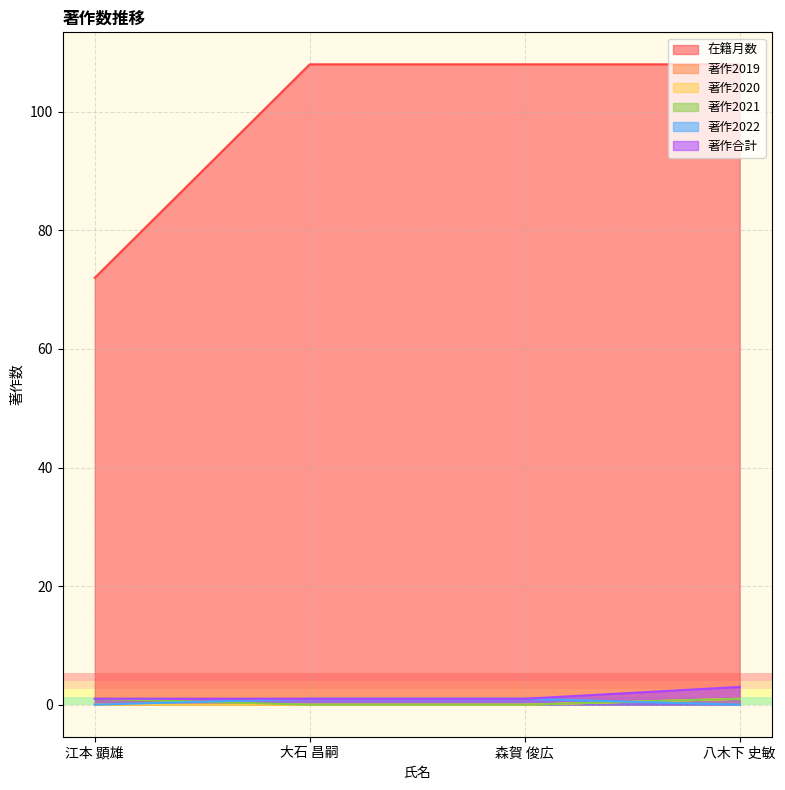

Rank the series at 江本 顕雄 from highest to lowest value.

在籍月数, 著作2021, 著作合計, 著作2019, 著作2020, 著作2022